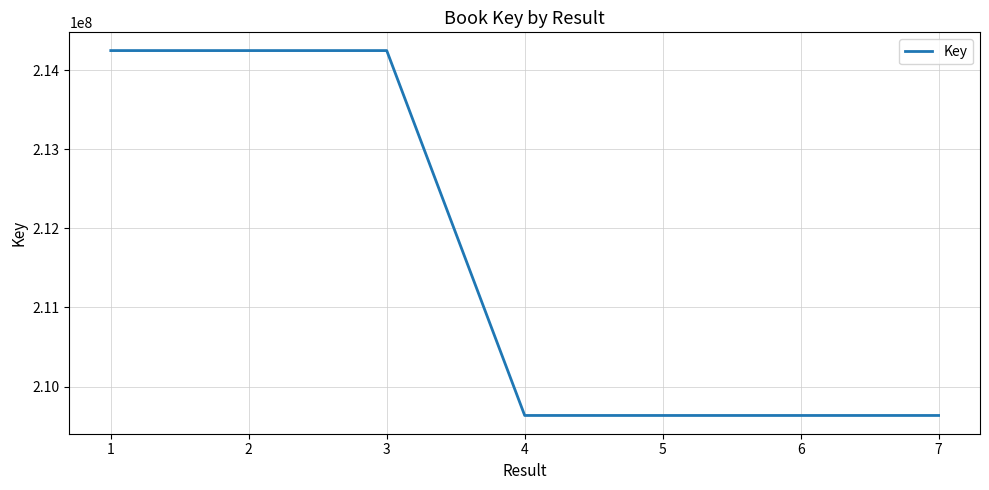

Is this an area chart (filled region under the line)?

No